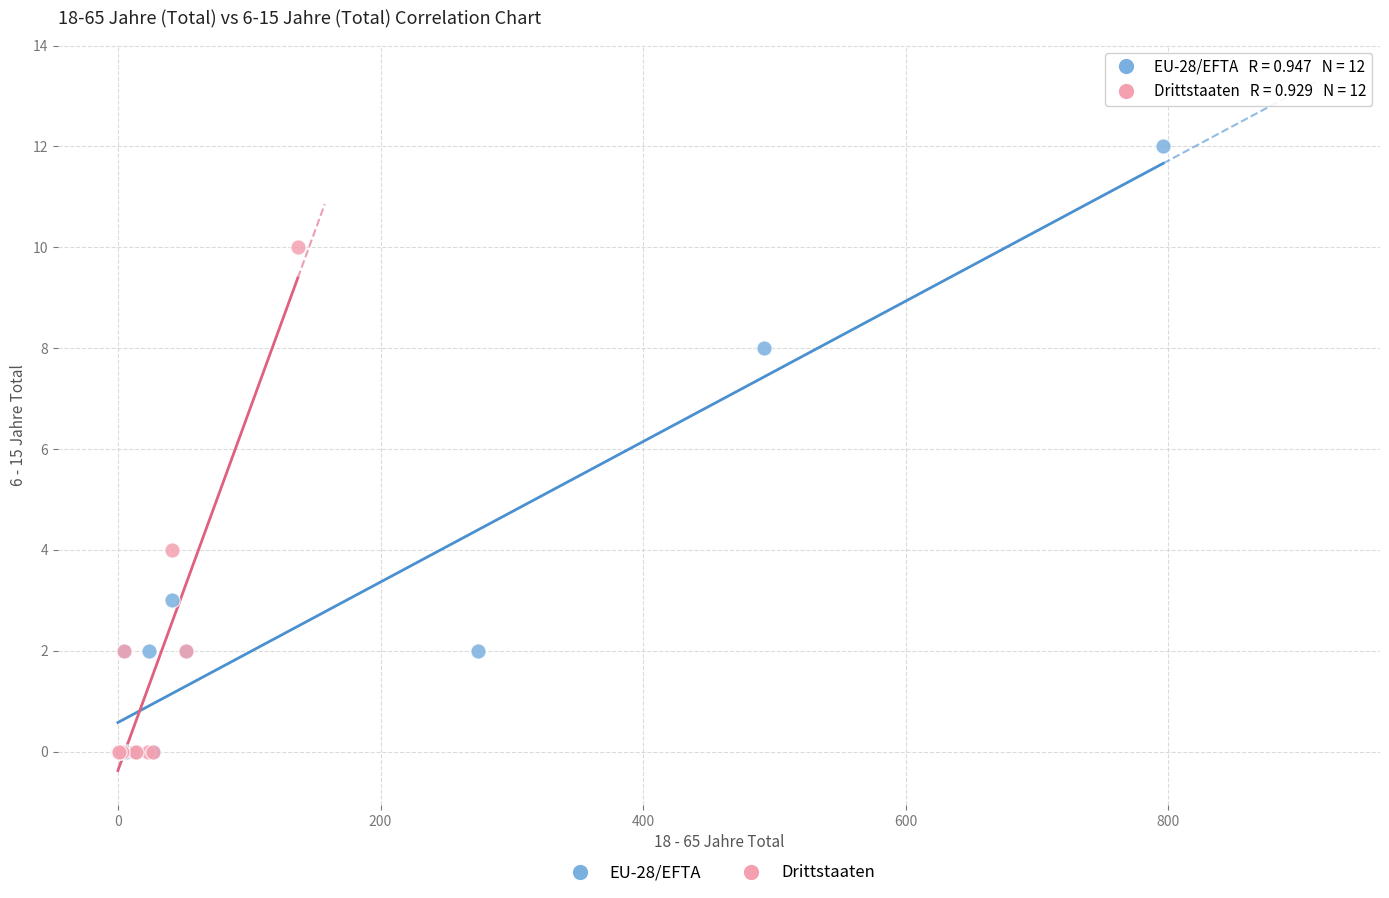

What are all the series names shown in the legend?

EU-28/EFTA, Drittstaaten